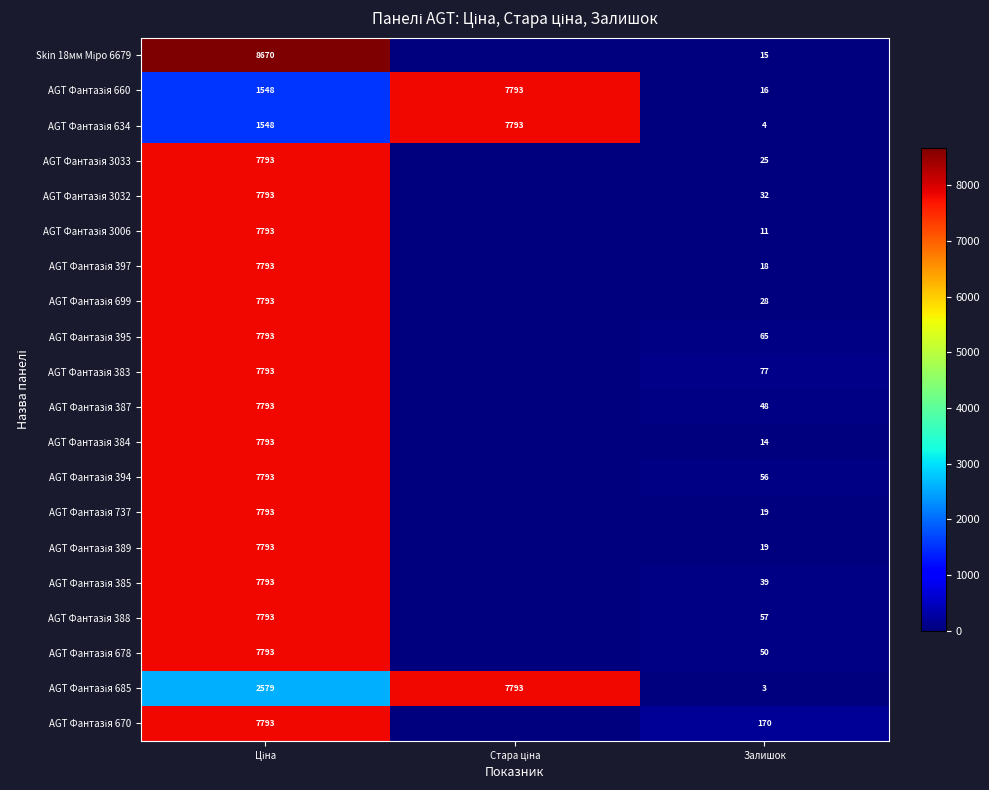

Where does the AGT Фантазія 3032 series first go above 32?

Ціна